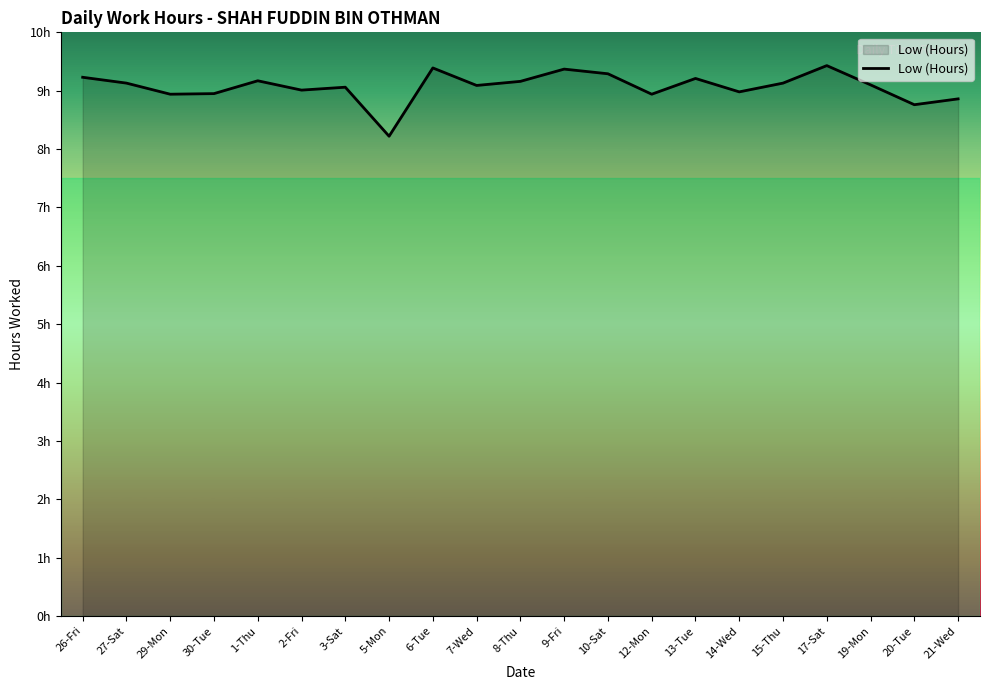

Where is the first local maximum?

1-Thu